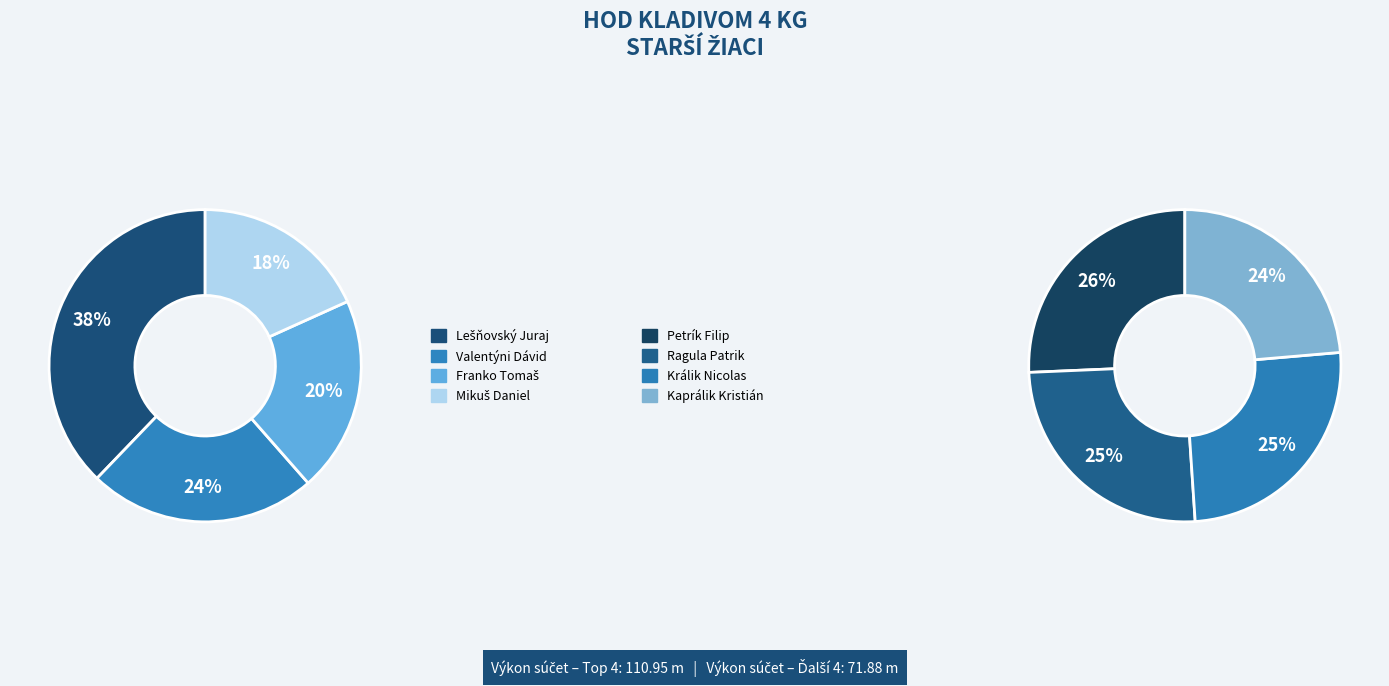

Which category has the biggest portion of the pie?

Lešňovský Juraj